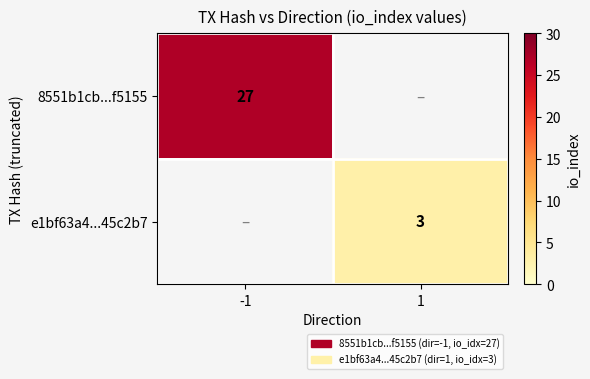

What is the greatest value displayed?

27.0